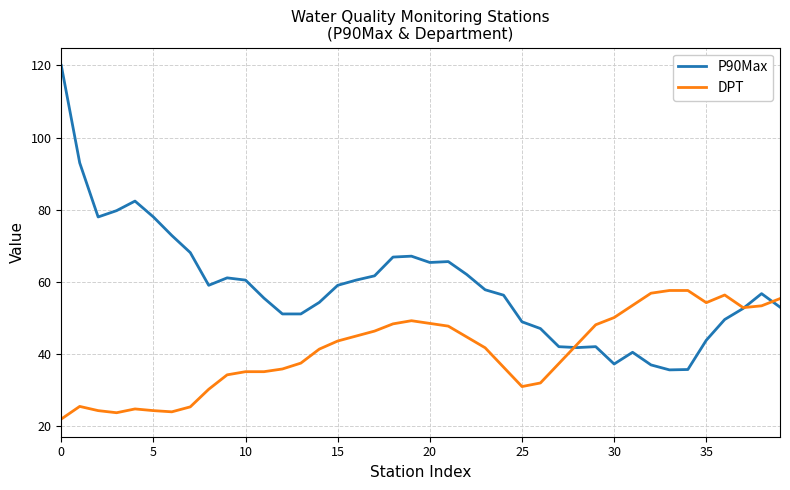

Rank the series by their average value, from highest to lowest.

P90Max, DPT